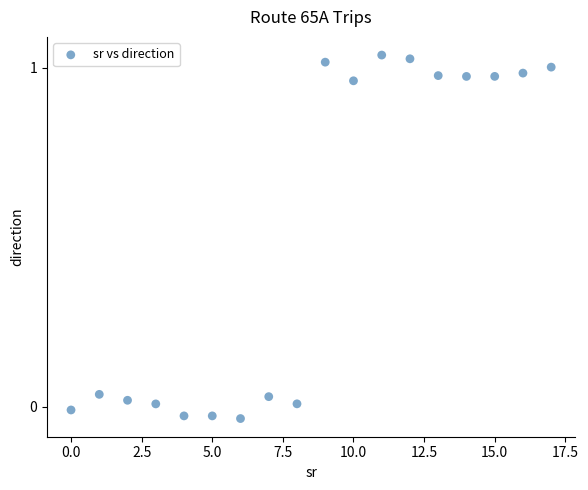

What is the range of Y values (max minus min)?

1.1